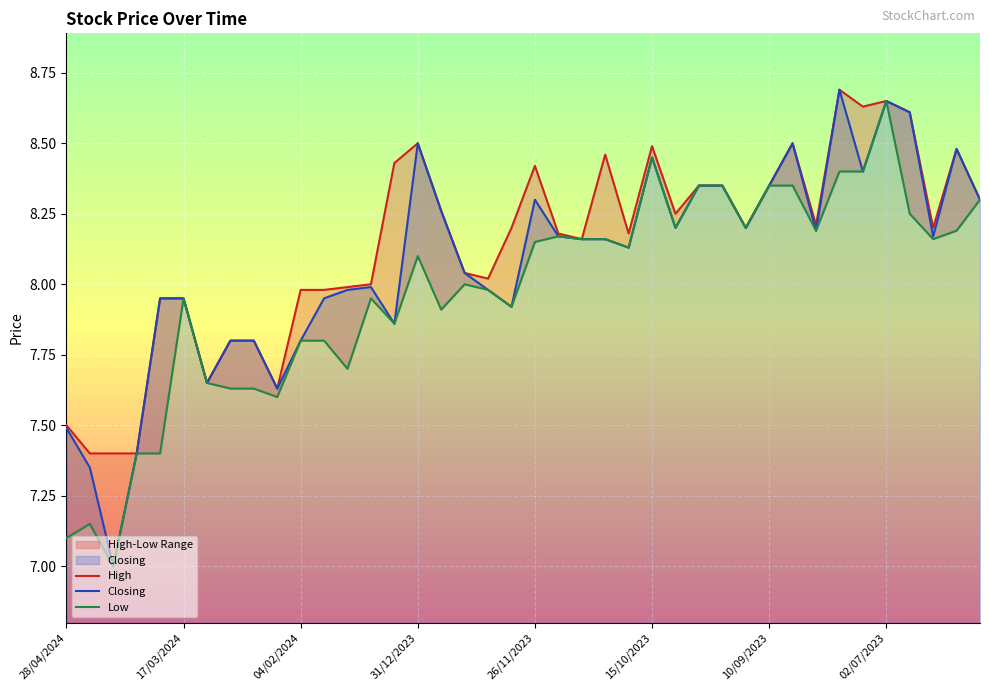

List the series in order of their overall mean, highest first.

High, Closing, Low